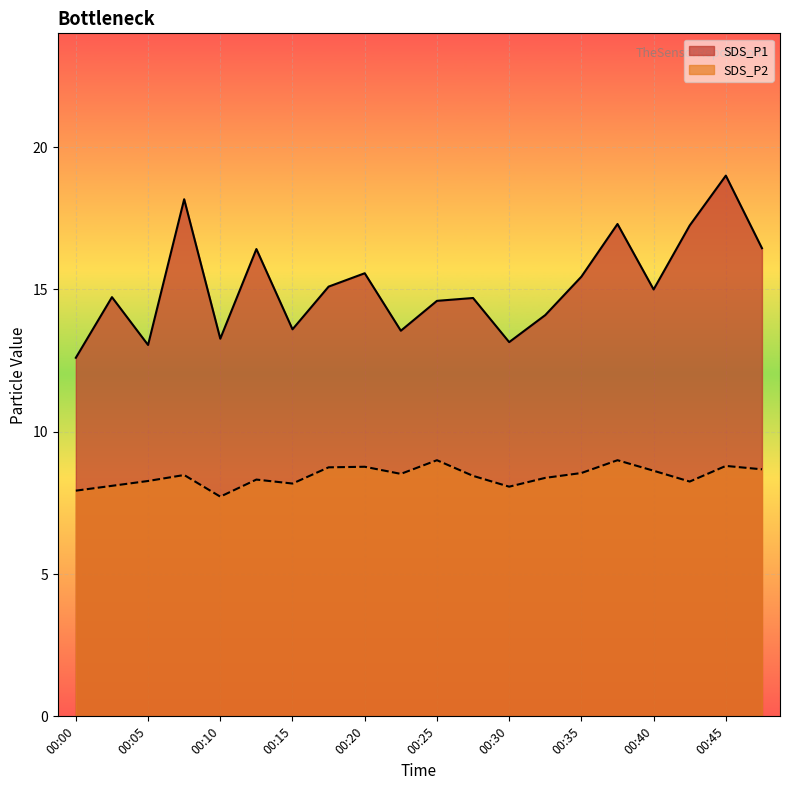

At which category does SDS_P1 reach its first local valley?

00:05